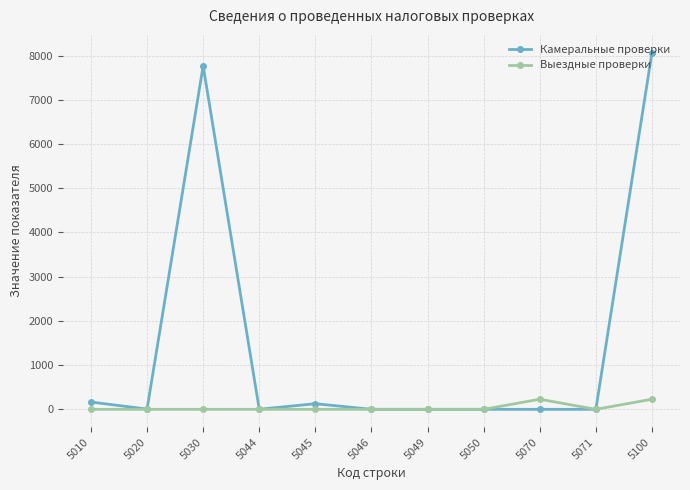

Rank the series by their maximum value, from lowest to highest.

Выездные проверки, Камеральные проверки